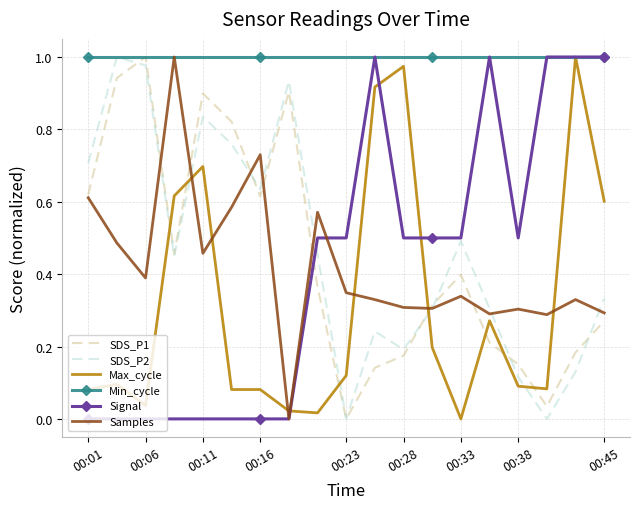

After their last crossing, which series has the higher values: SDS_P1 or Signal?

Signal